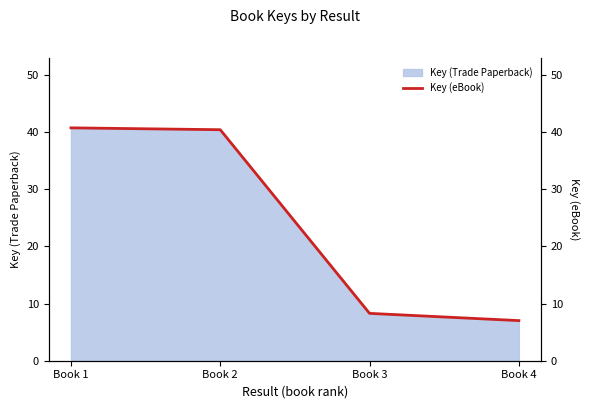

Is it true that the value at Book 2 is 12.1?

False